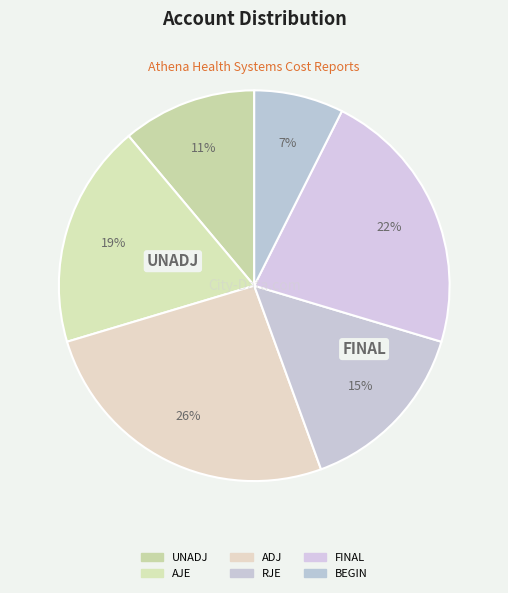

Is RJE the majority of the pie?

No